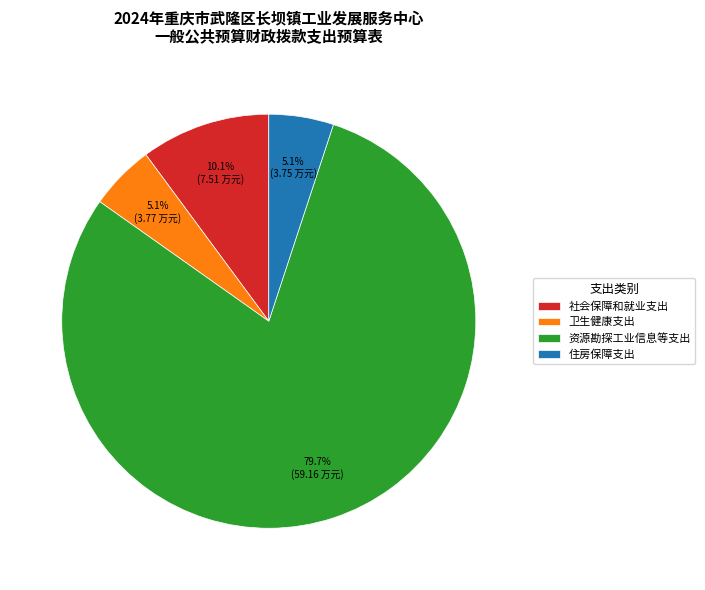

How many slices are in this pie chart?

4